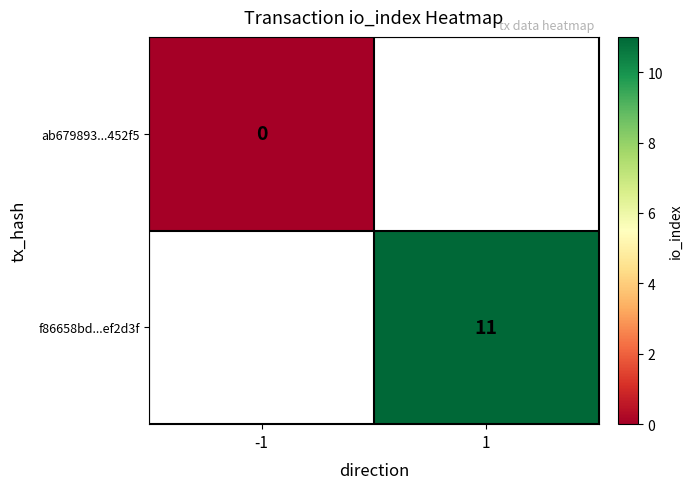

True or false: f86658bd...ef2d3f has a value of 15.5 at 1.

False